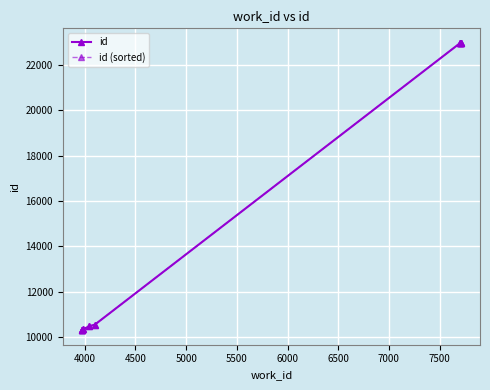

True or false: id and id (sorted) cross at least once.

False